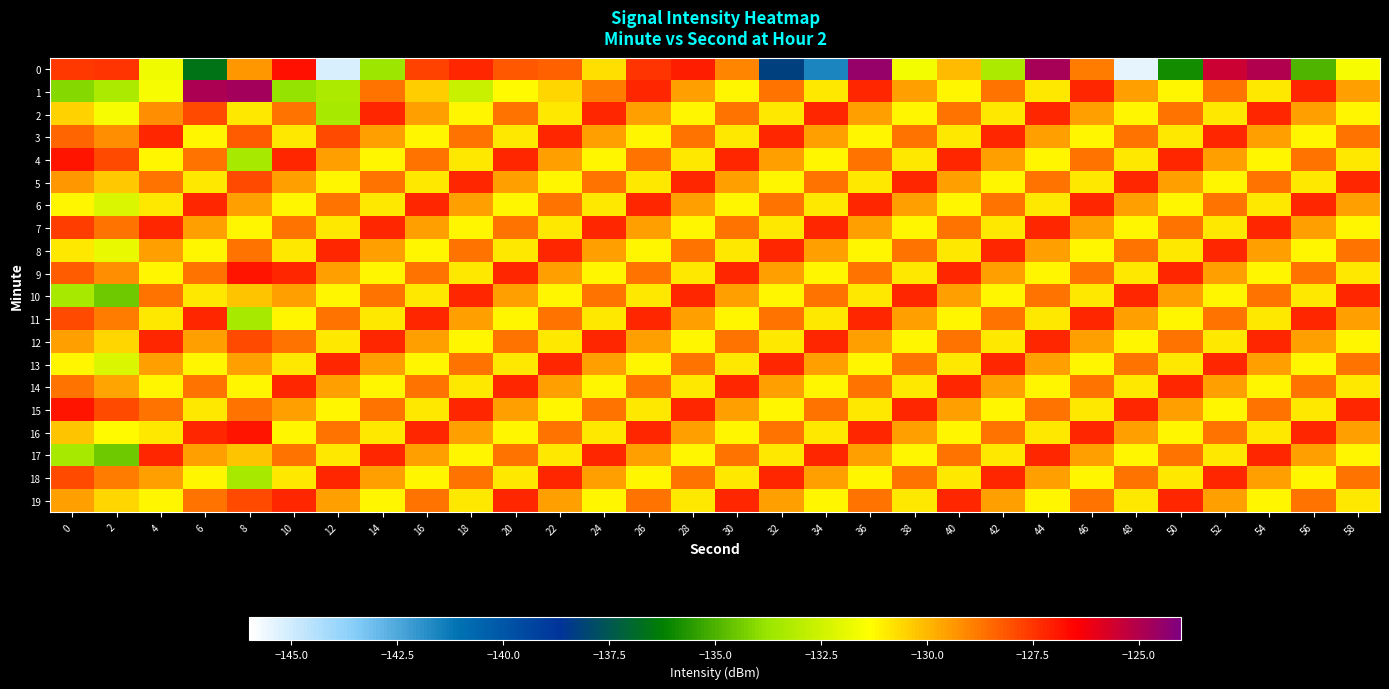

Rank the series at 10 from lowest to highest value.

1, 6, 11, 16, 3, 8, 13, 18, 5, 10, 15, 2, 7, 12, 17, 4, 9, 14, 19, 0